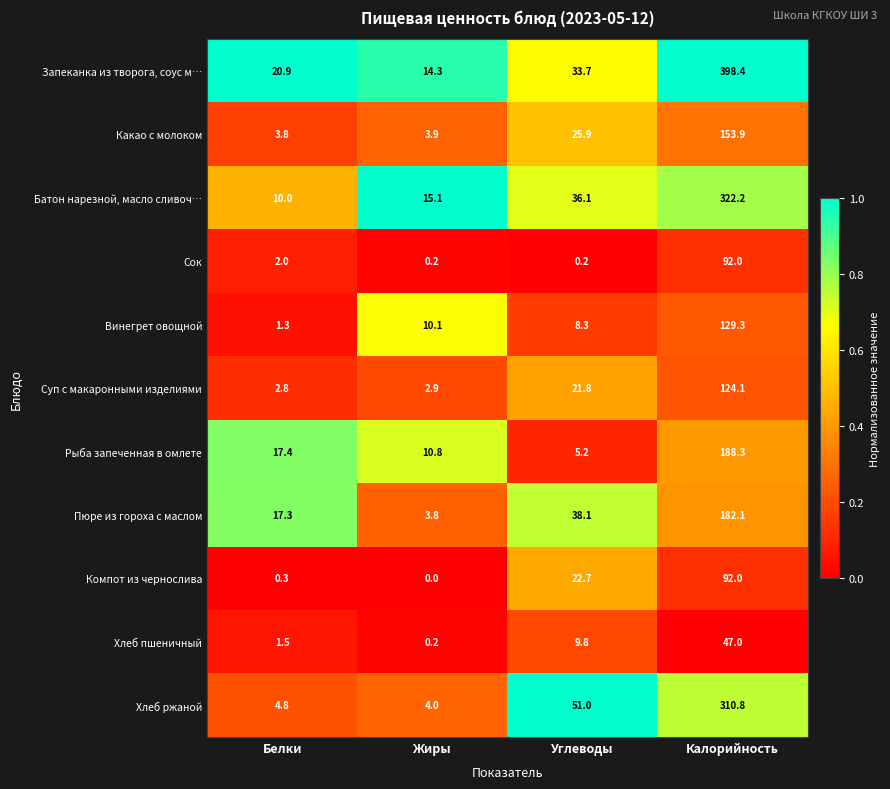

Rank the categories by Какао с молоком value from highest to lowest.

Калорийность, Углеводы, Жиры, Белки